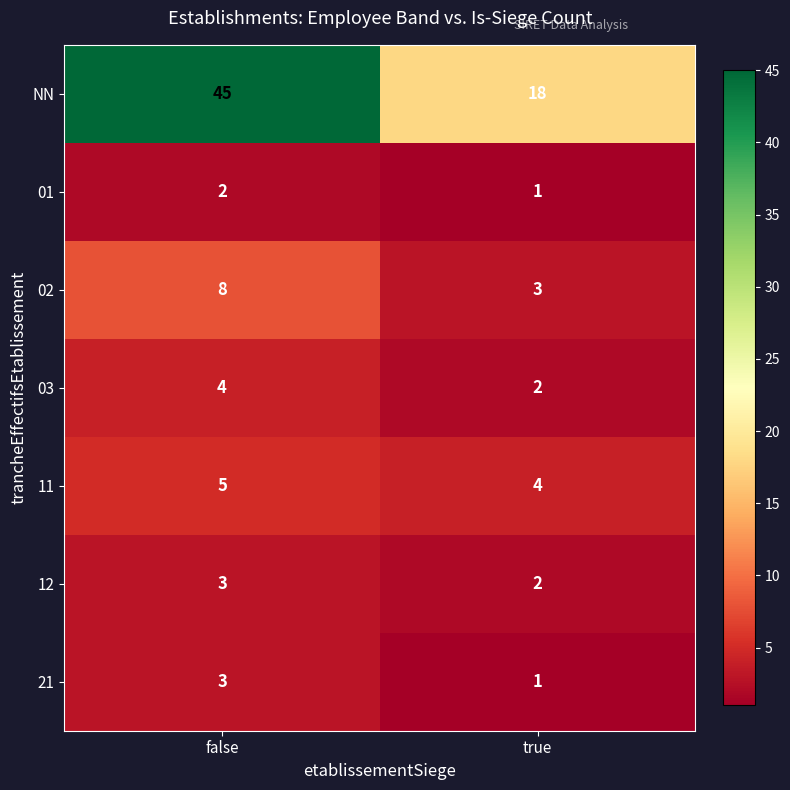

Reading left to right, what are all the values shown in this chart?

NN: false=45	true=18
01: false=2	true=1
02: false=8	true=3
03: false=4	true=2
11: false=5	true=4
12: false=3	true=2
21: false=3	true=1